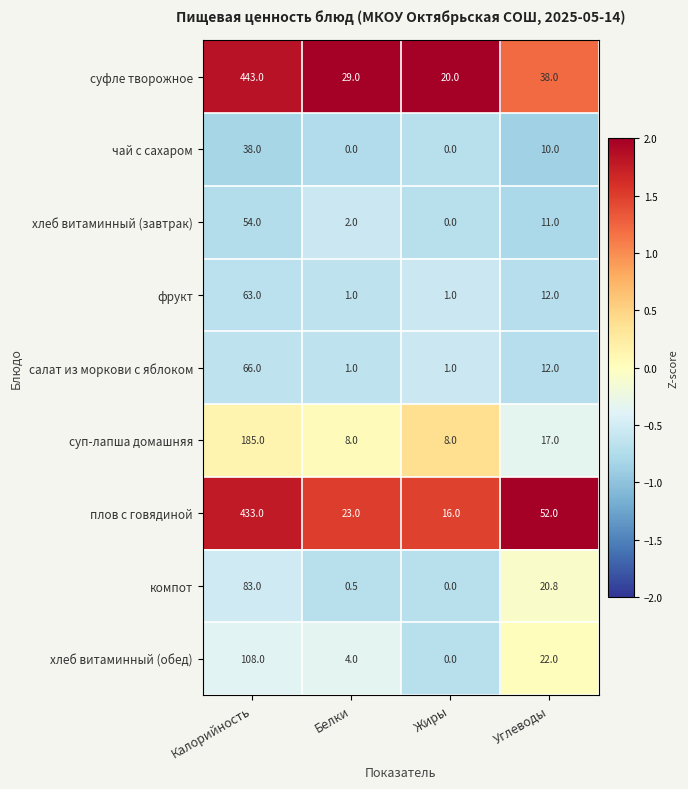

The value of плов с говядиной at Калорийность is 111.2. True or false?

False